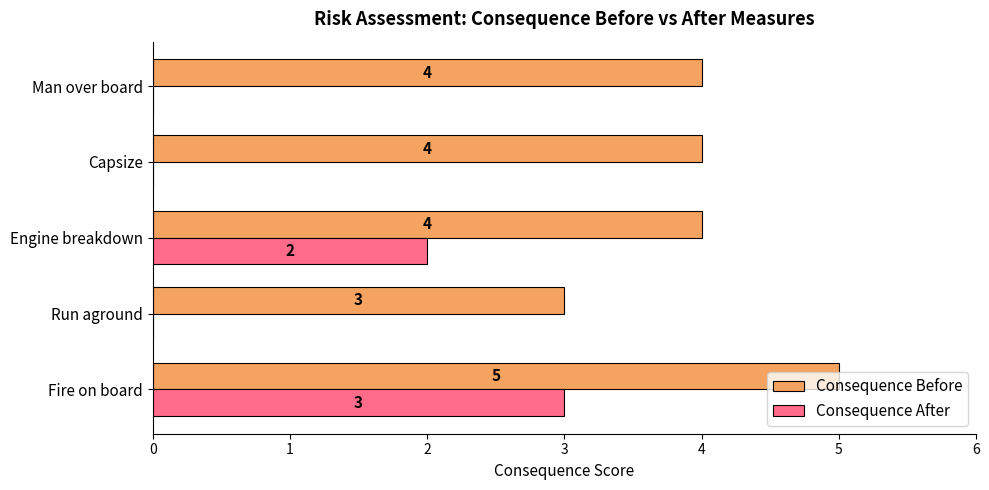

What is the sum of all Consequence Before values?

20